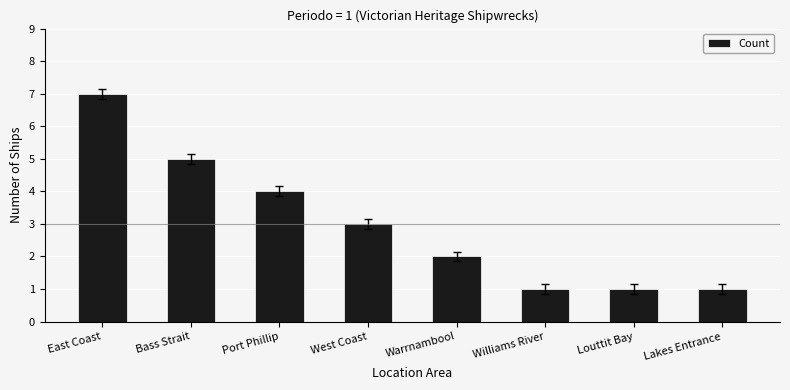

What is the approximate value at Port Phillip?

4